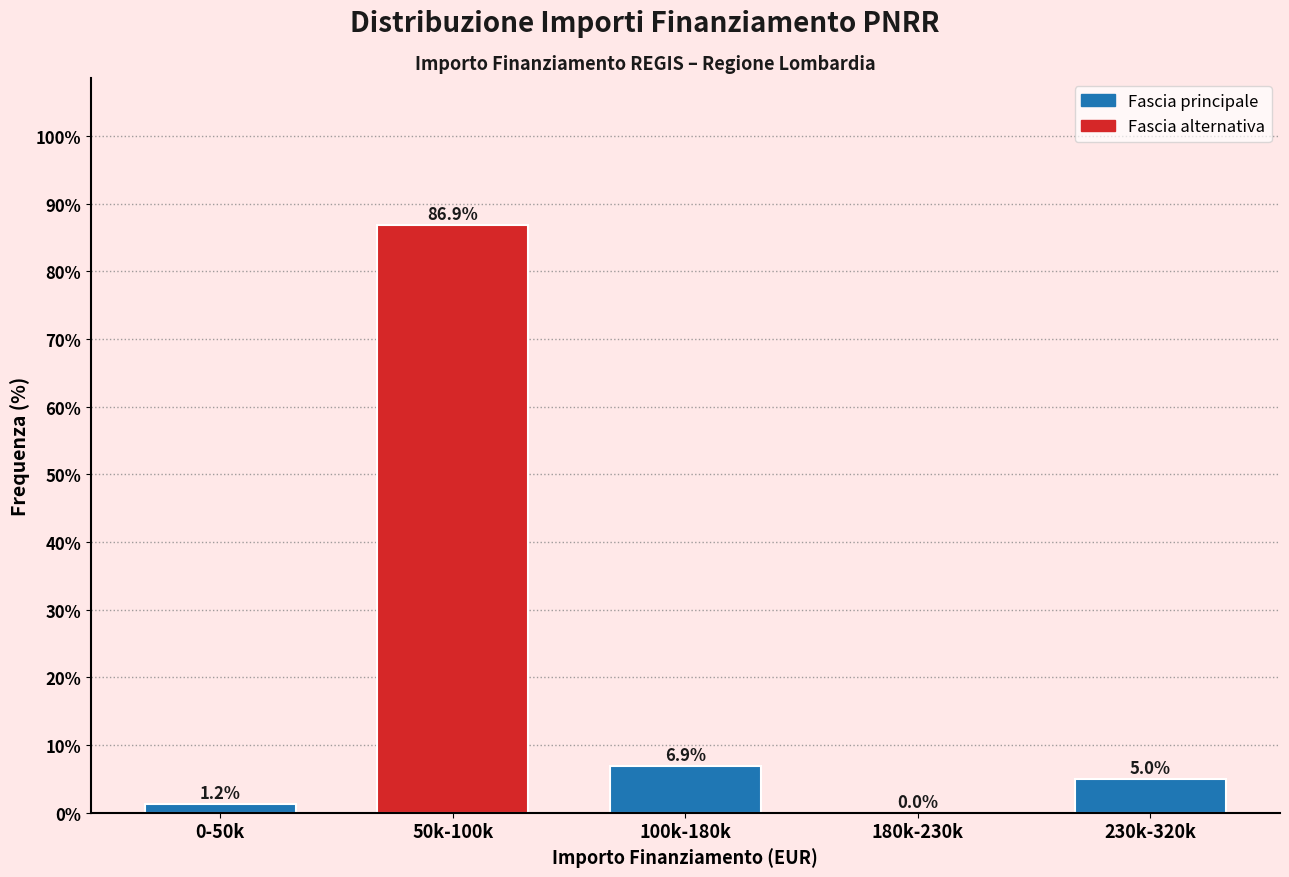

Which has a higher value, 180k-230k or 100k-180k?

100k-180k